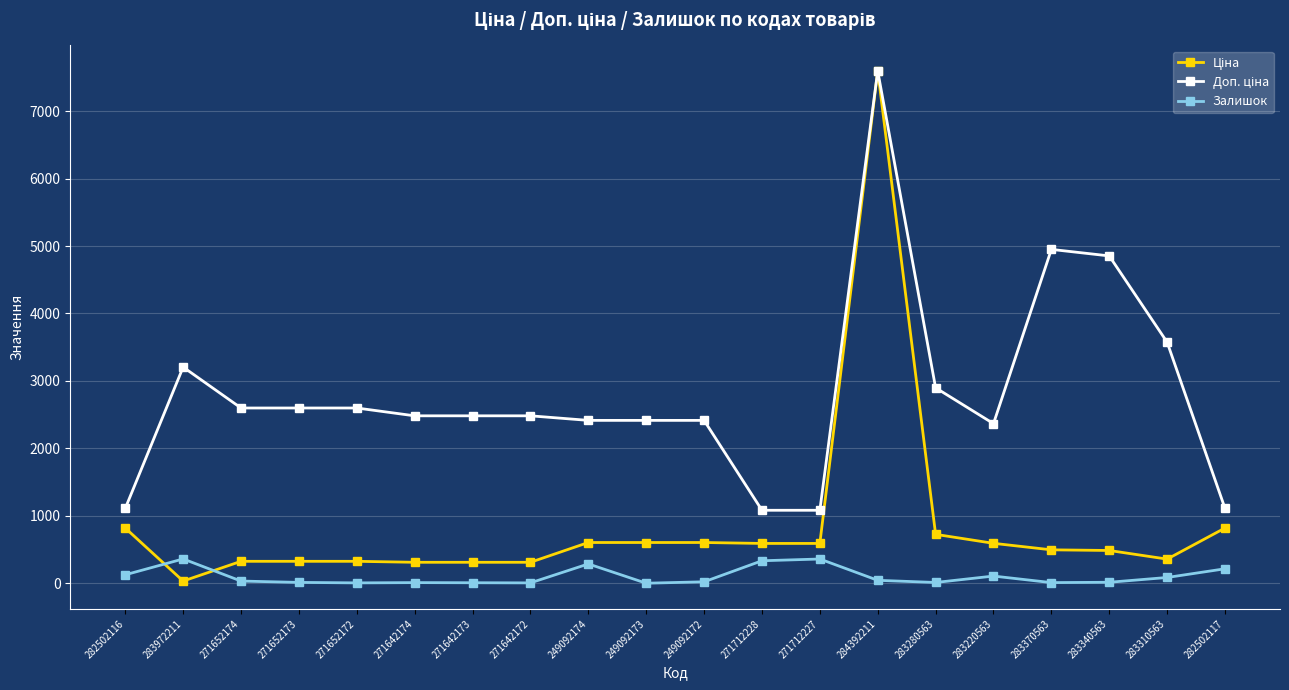

At which category is the sum across all series the highest?

284392211